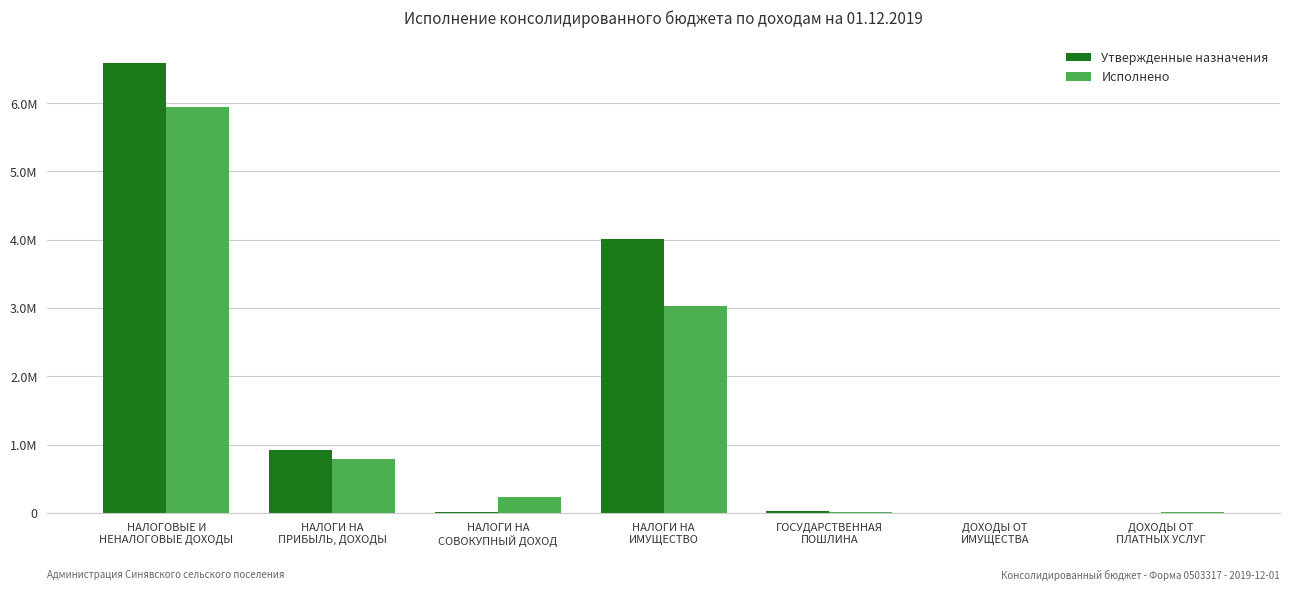

What is the difference between the maximum and minimum values in the Исполнено series?

5947716.8